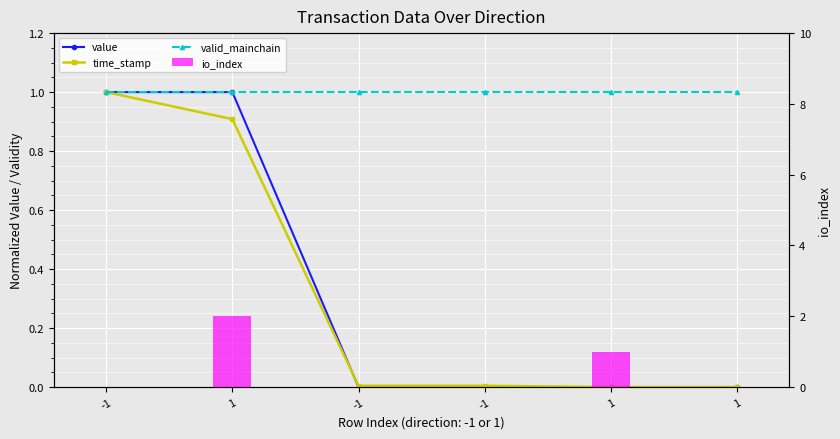

Reading left to right, transcribe all the data shown in this chart.

value: -1=1.0	1=1.0	-1=0.0	-1=0.0	1=0.0	1=0.0
time_stamp: -1=1.0	1=0.9	-1=0.0	-1=0.0	1=0.0	1=0.0
valid_mainchain: -1=1.0	1=1.0	-1=1.0	-1=1.0	1=1.0	1=1.0
io_index: -1=0.0	1=2.0	-1=0.0	-1=0.0	1=1.0	1=0.0